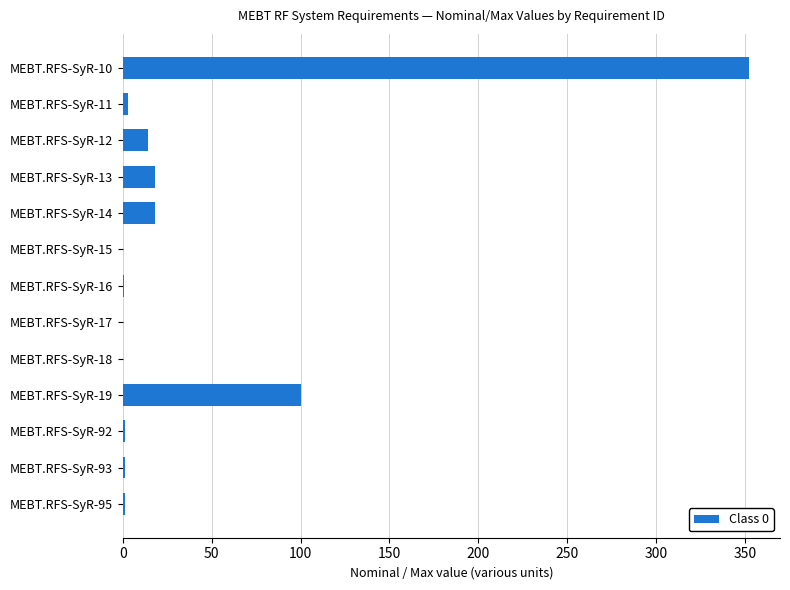

True or false: the data shows 160.7 at MEBT.RFS-SyR-19.

False